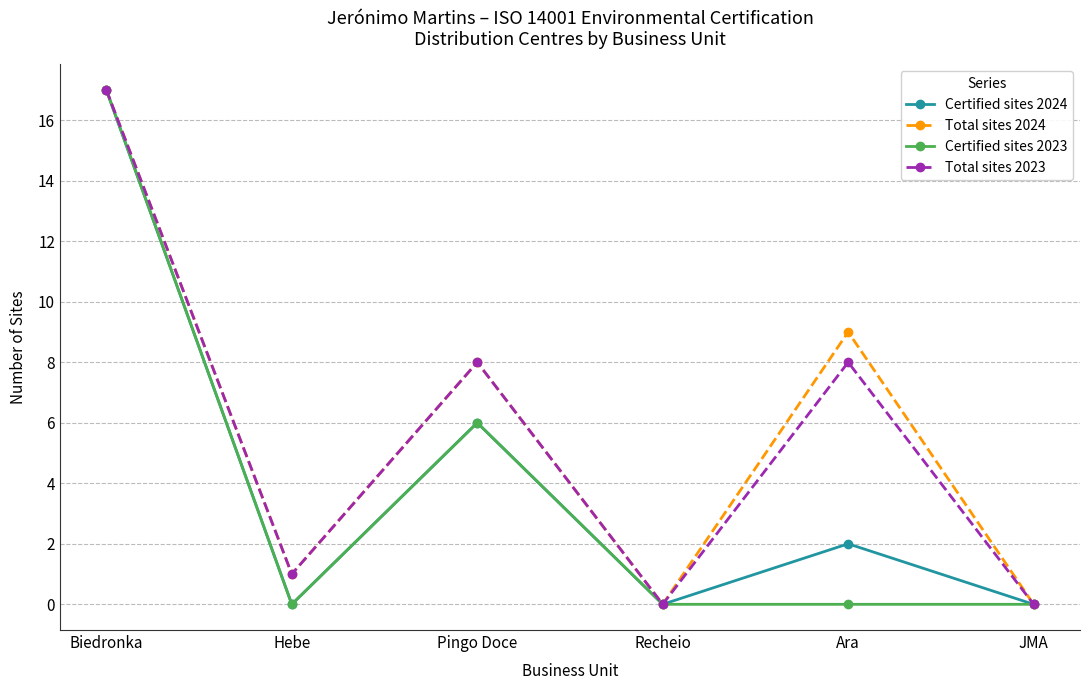

Is the value of Certified sites 2023 at Pingo Doce greater than the value of Total sites 2023 at Pingo Doce?

No